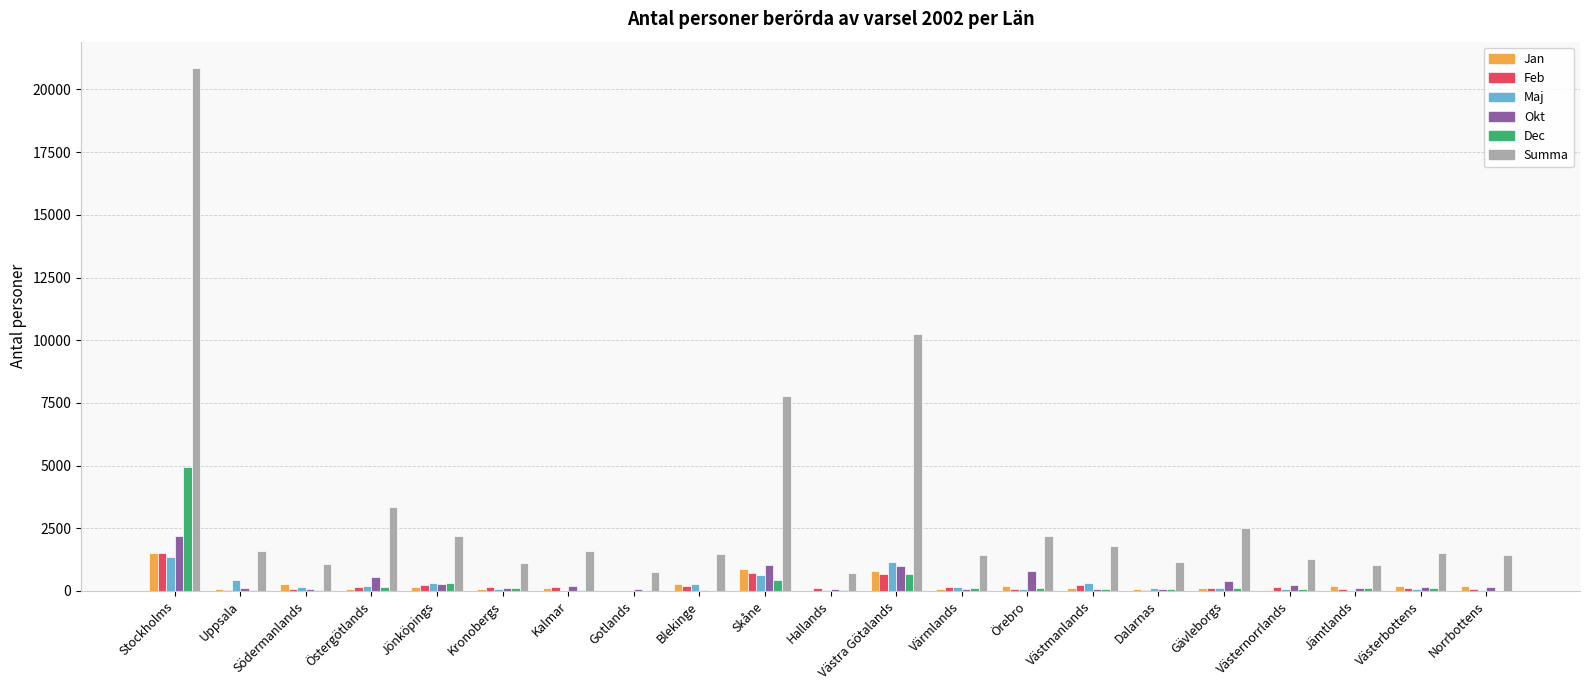

At which category is the sum across all series the highest?

Stockholms